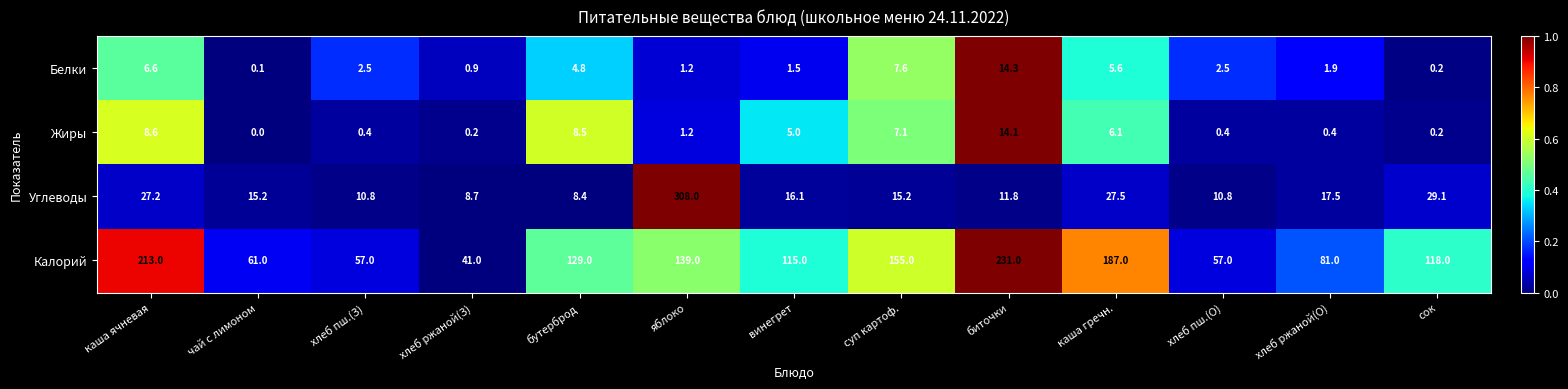

At which category is the sum across all series the highest?

яблоко